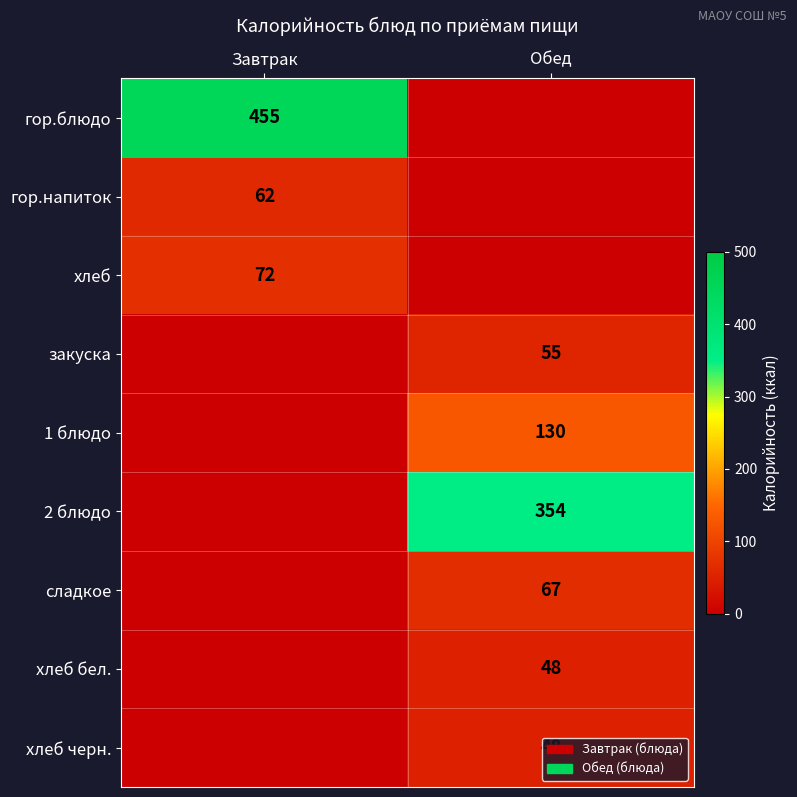

The value of хлеб черн. at Обед is 48. True or false?

True